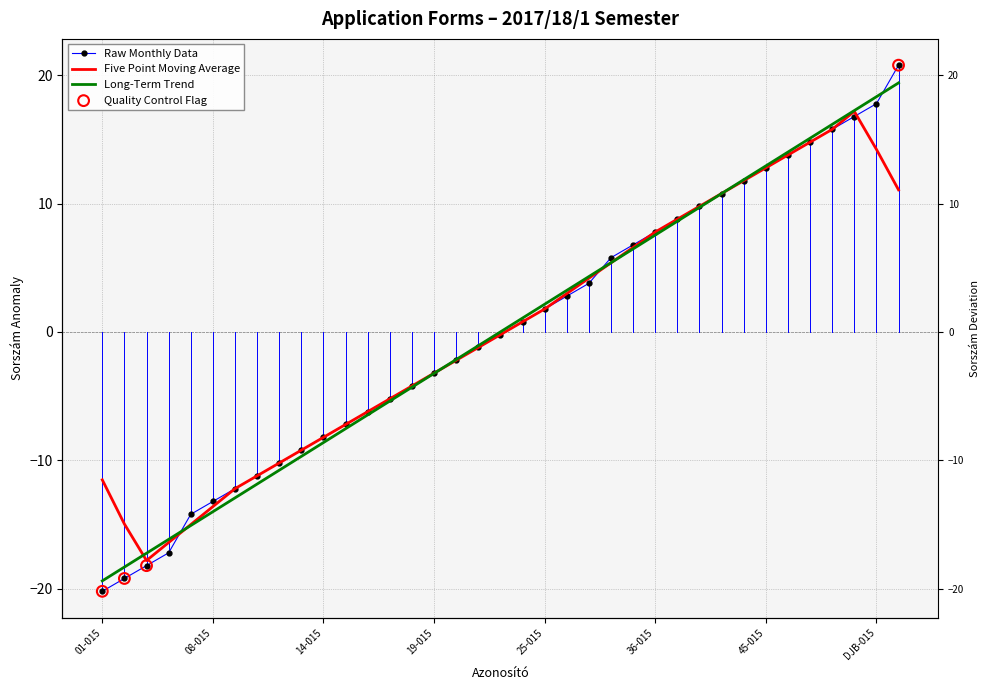

What is the change in value from 18-015 to DJB-015?

+22.0